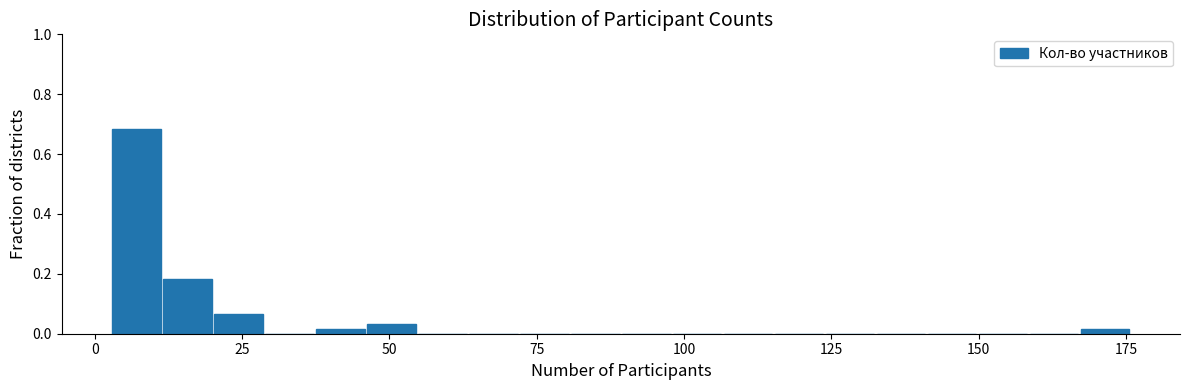

Around what value on the x-axis is the tallest bar? Give the approximate position of its centre, as read against the axis.

5